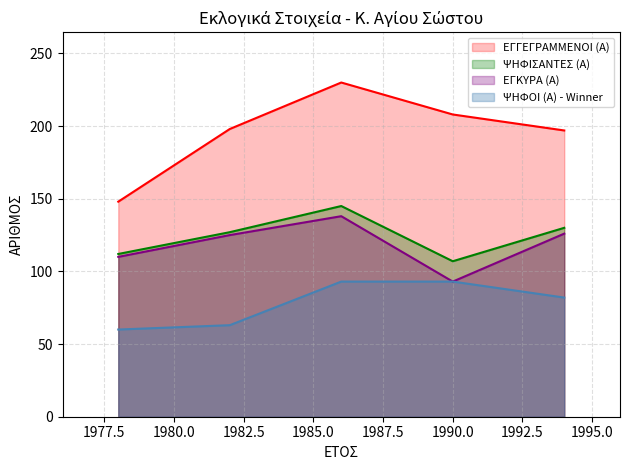

Which has a higher value, 1994 or 1982?

1982